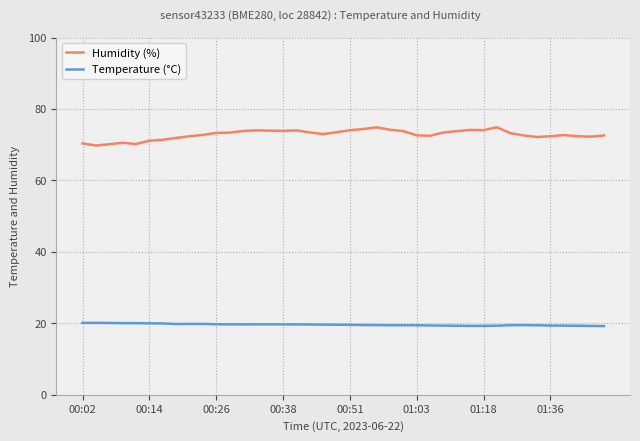

Which series has the widest spread of values?

Humidity (%)